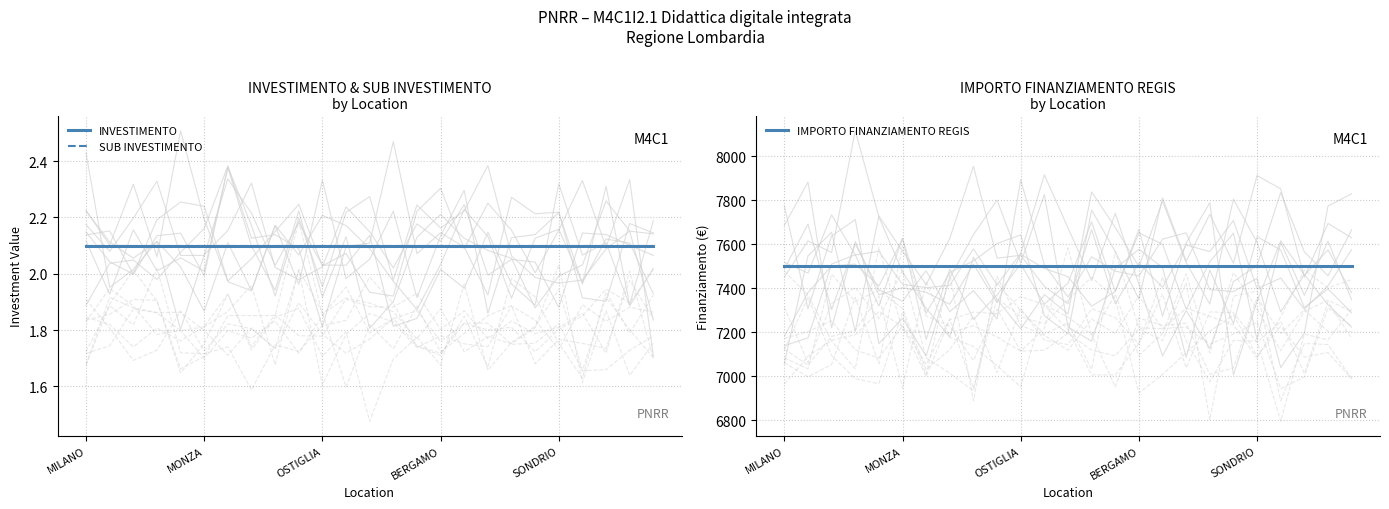

Is it true that INVESTIMENTO equals 2.1 at 11?

True